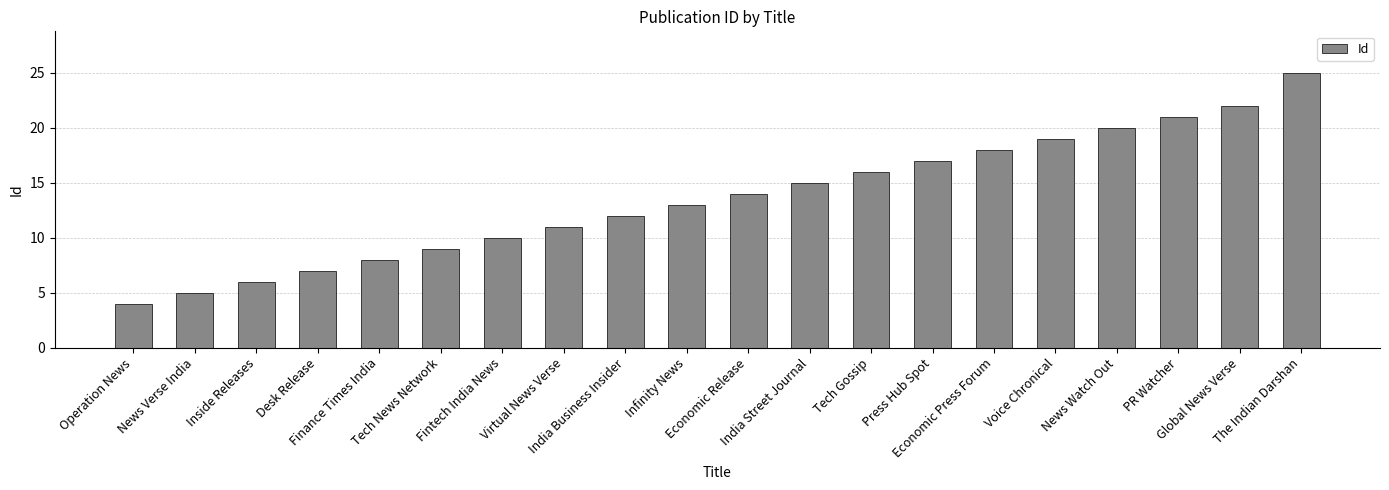

Read the value at Tech Gossip.

16